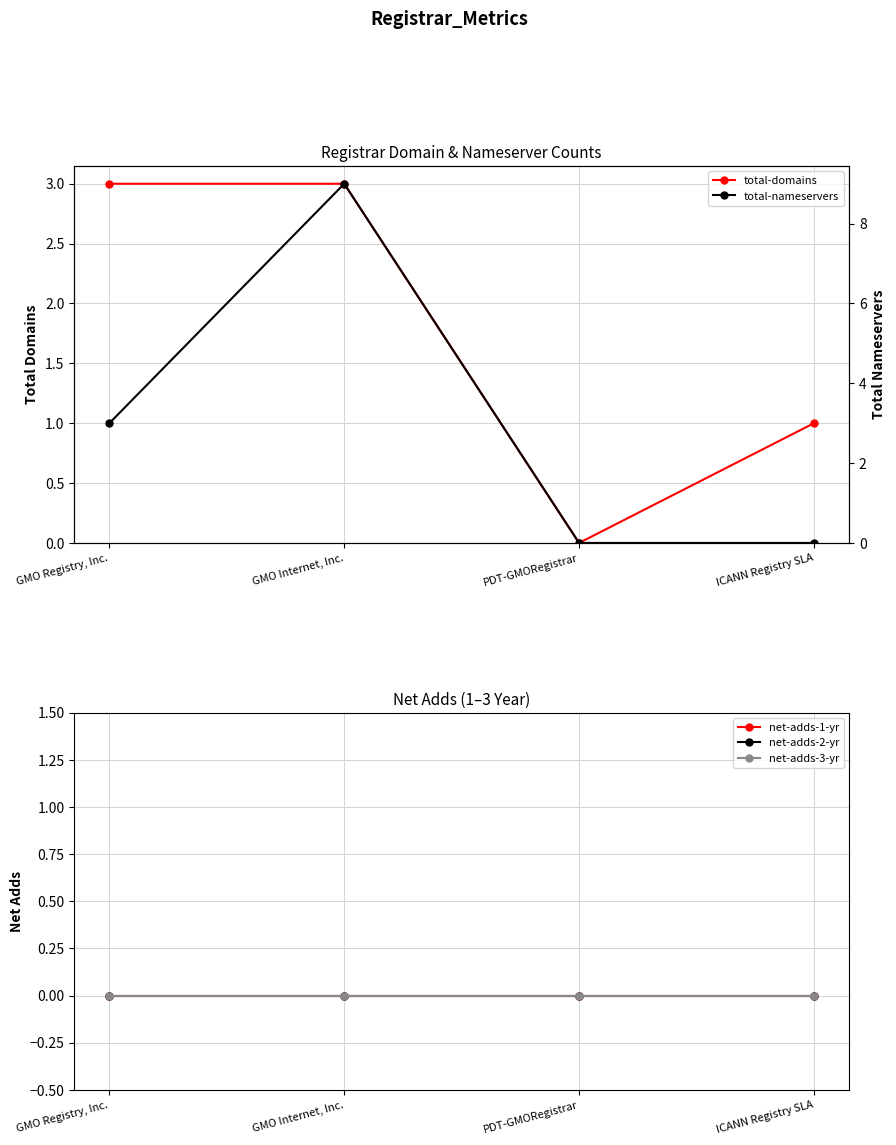

What is the spread (max minus min) of values at ICANN Registry SLA?

1